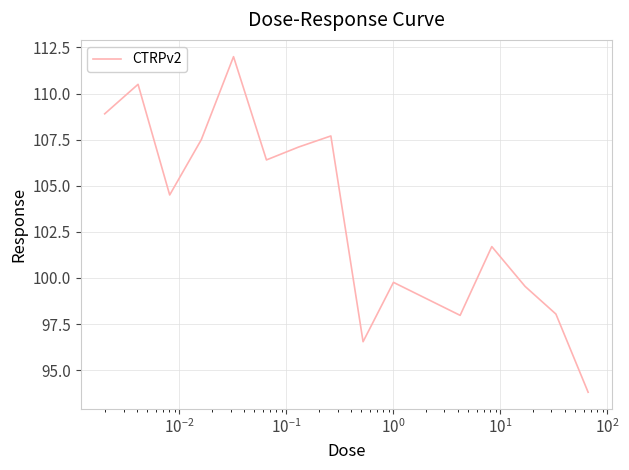

What is the smallest value displayed?

93.8